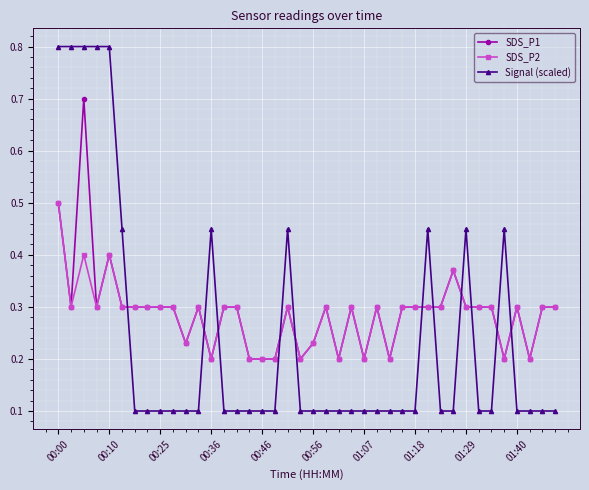

What is the sum of all SDS_P2 values?

11.3